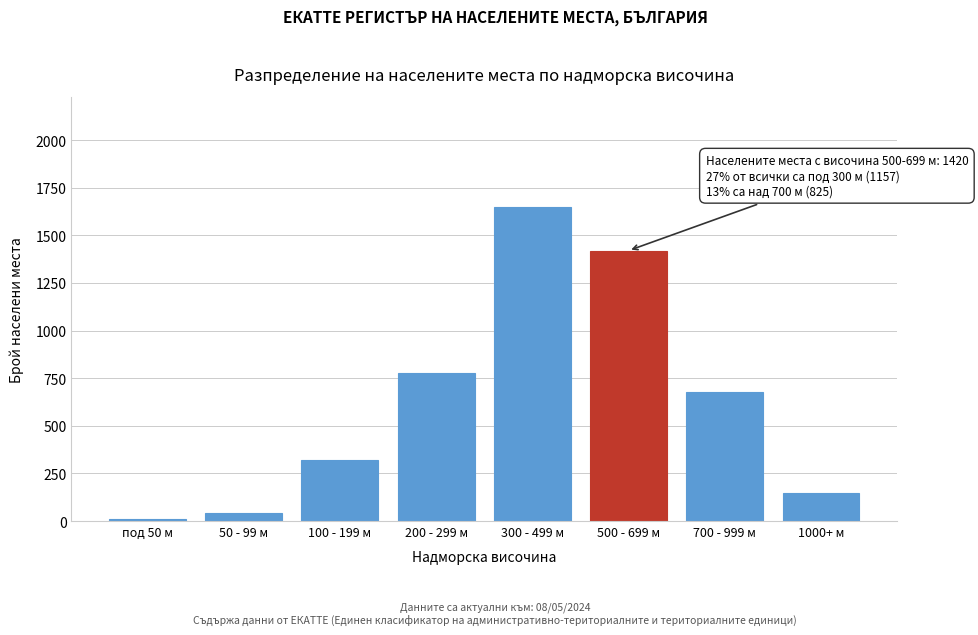

Reading left to right, extract all data points from this chart.

под 50 м=12	50 - 99 м=45	100 - 199 м=320	200 - 299 м=780	300 - 499 м=1650	500 - 699 м=1420	700 - 999 м=680	1000+ м=145